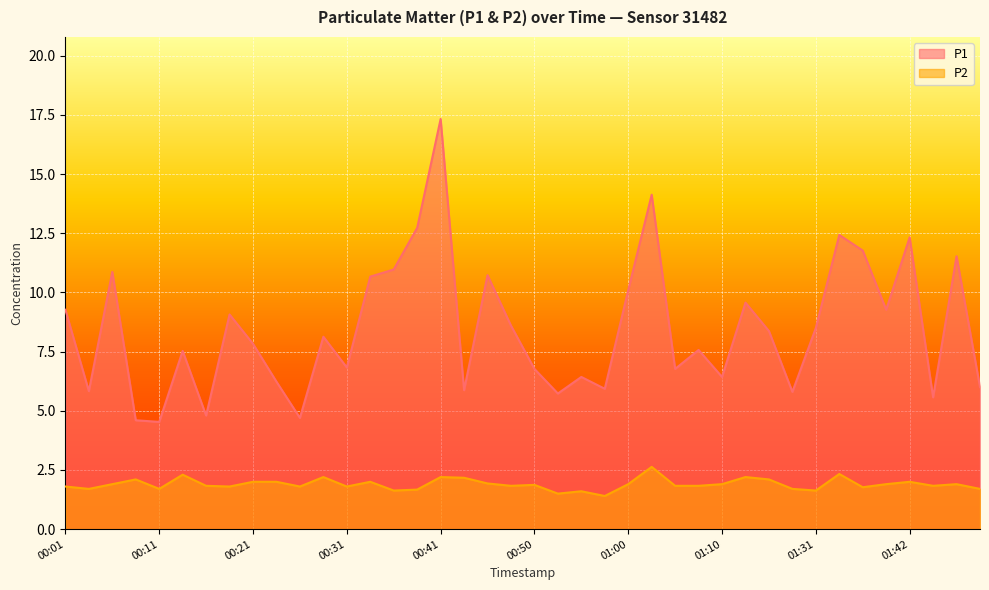

What is the minimum value for P1?

4.5